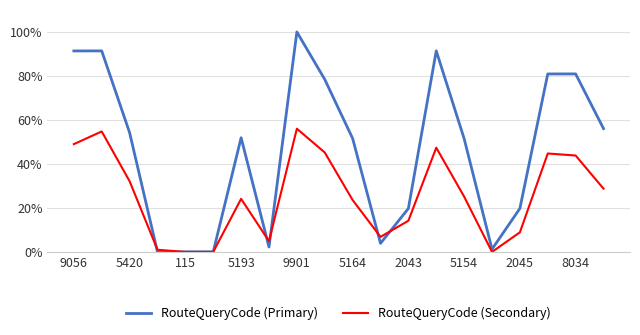

What is the maximum value shown in the chart?

100.0